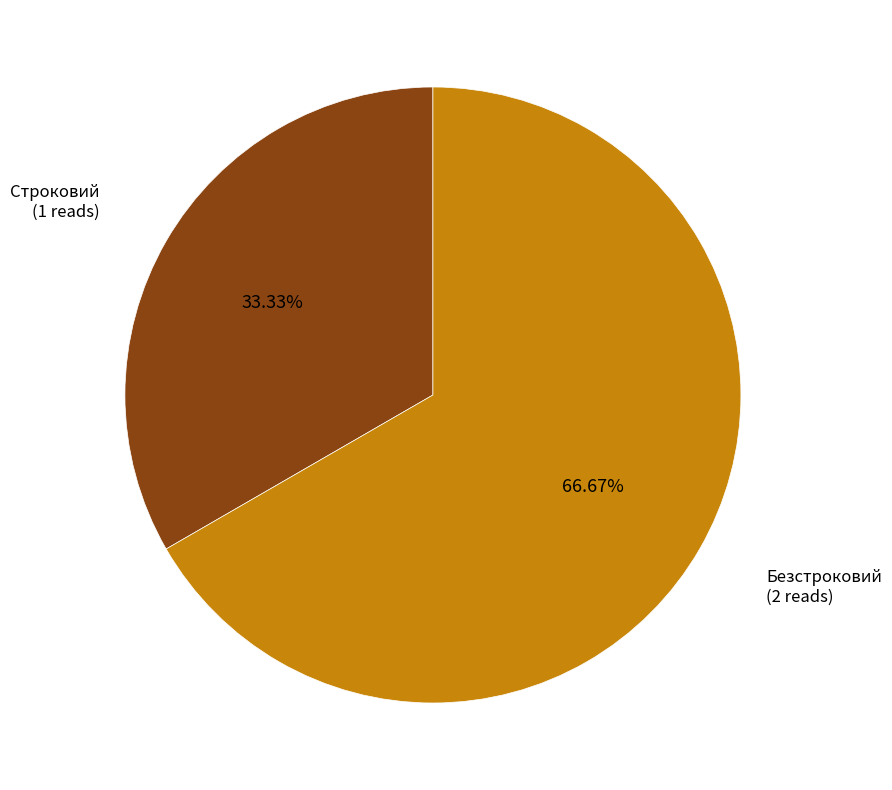

Count the number of slices in the pie.

2